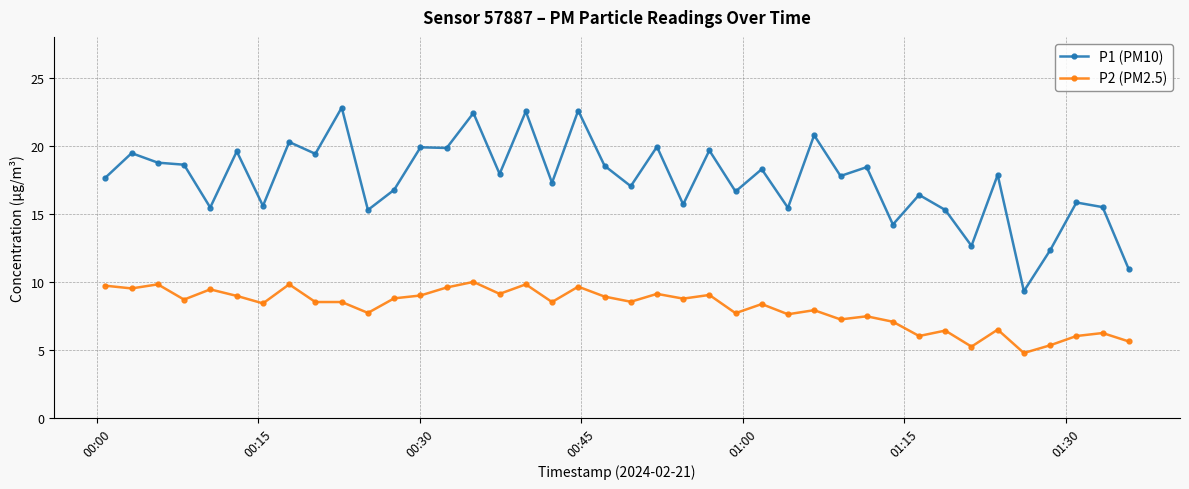

Which series has the widest spread of values?

P1 (PM10)